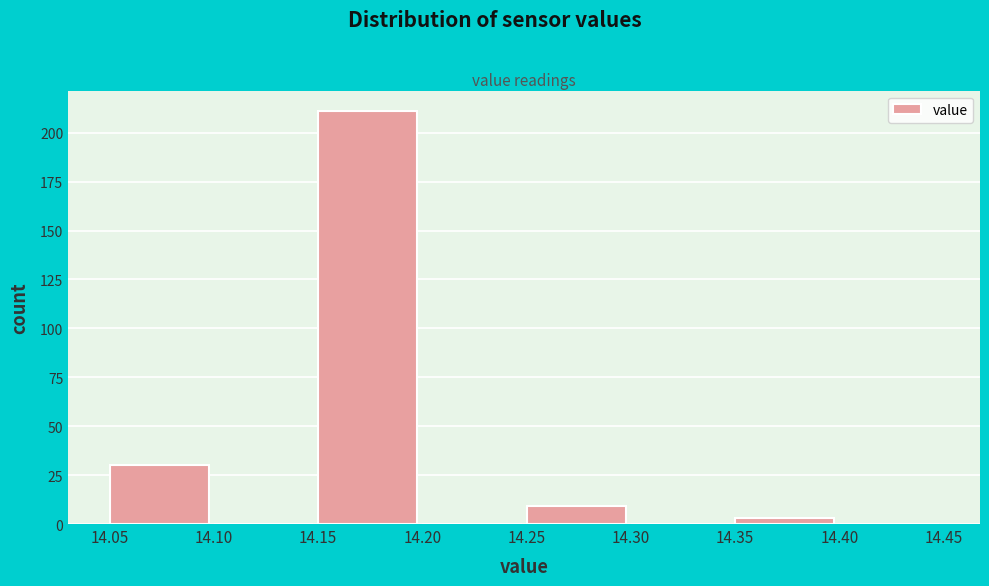

Reading left to right, list every bar in this chart as the range it spans on the x-axis followed by its height. The values are not printed on the chart, so give them approximately, as read against the axis.

14.05 to 14.10: 30
14.10 to 14.15: 0
14.15 to 14.20: 210
14.20 to 14.25: 0
14.25 to 14.30: 10
14.30 to 14.35: 0
14.35 to 14.40: under 5
14.40 to 14.45: 0